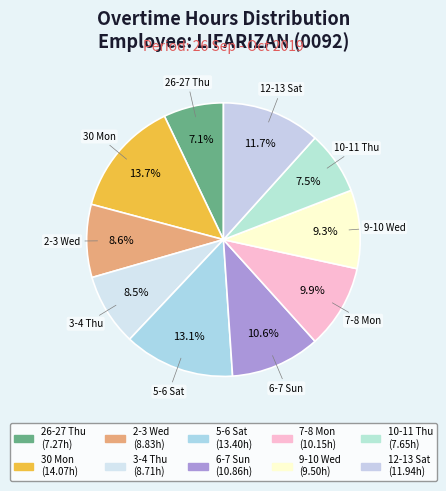

To the nearest percent, what is the difference between the 9-10 Wed and 10-11 Thu slice percentages?

2%